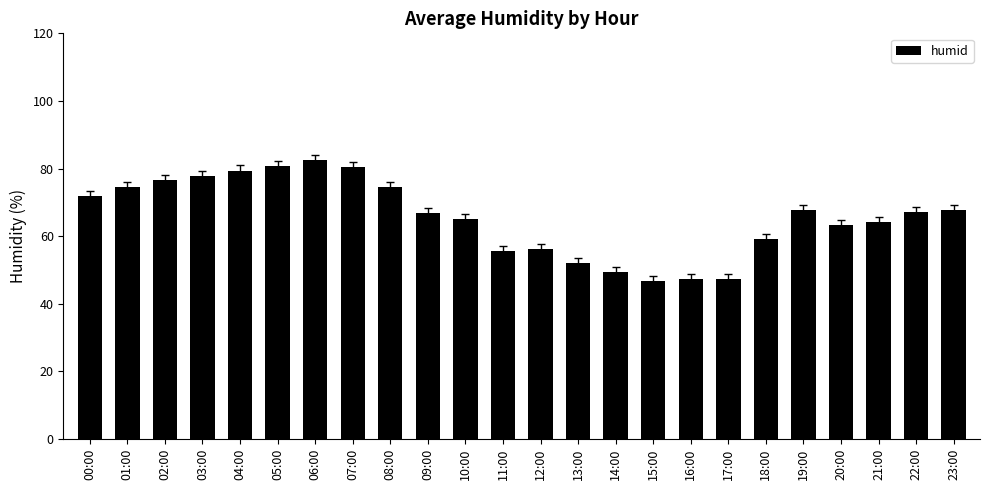

What is the difference between the maximum and minimum values?

35.9